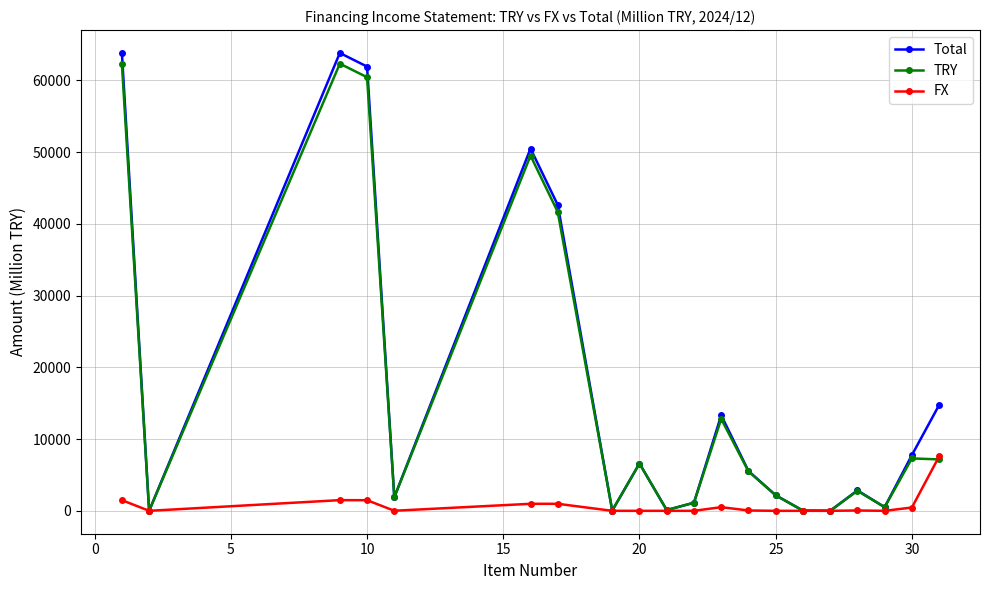

How many interior local valleys does the TRY series have?

6